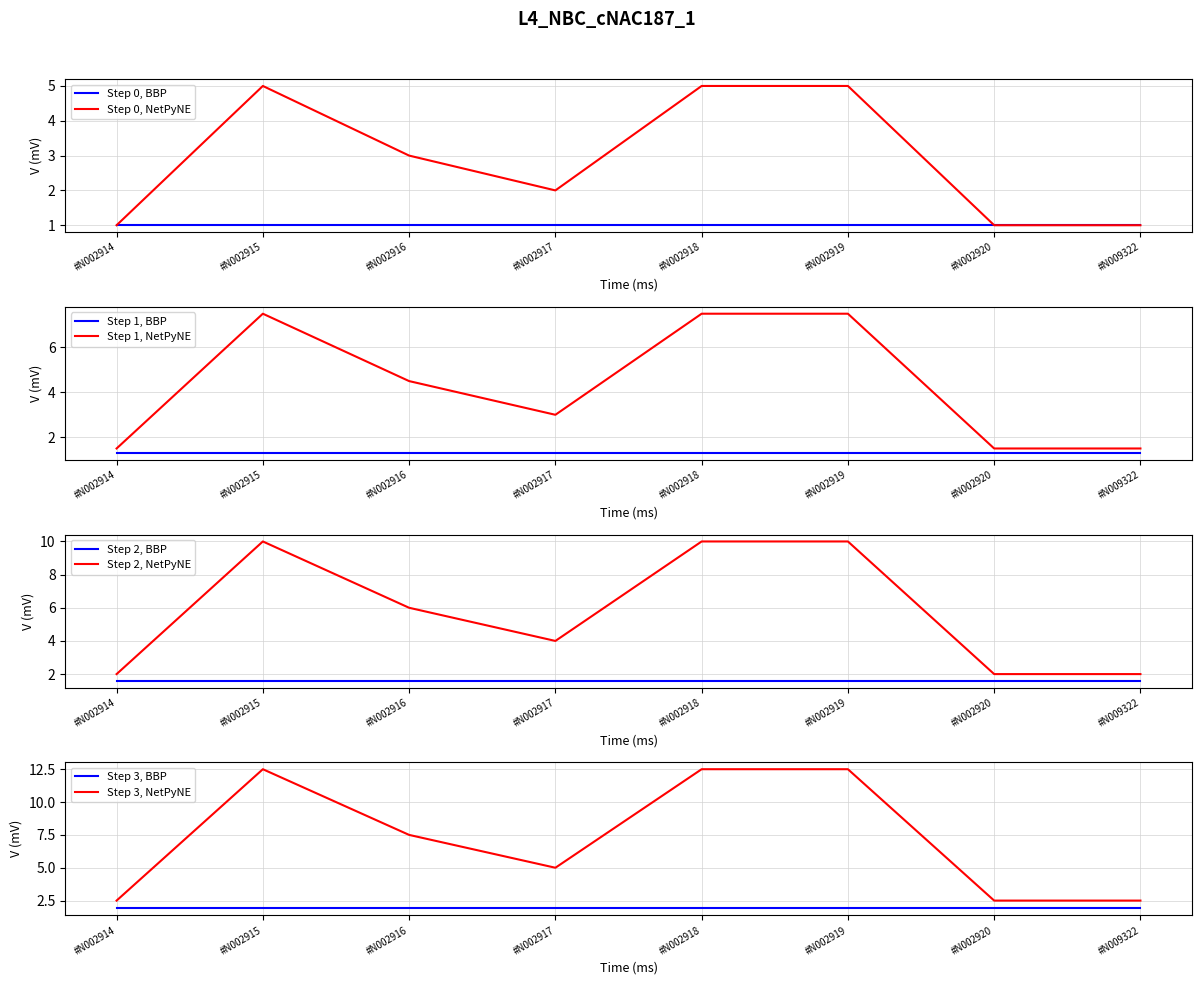

Rank the categories by value from highest to lowest.

#N002915, #N002918, #N002919, #N002916, #N002917, #N002914, #N002920, #N009322